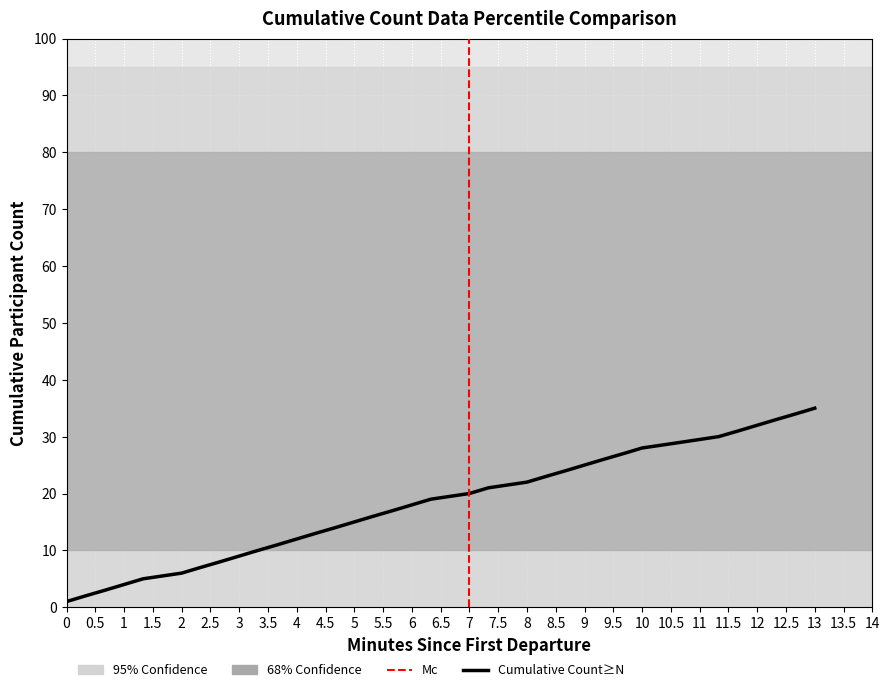

What is the maximum value shown in the chart?

35